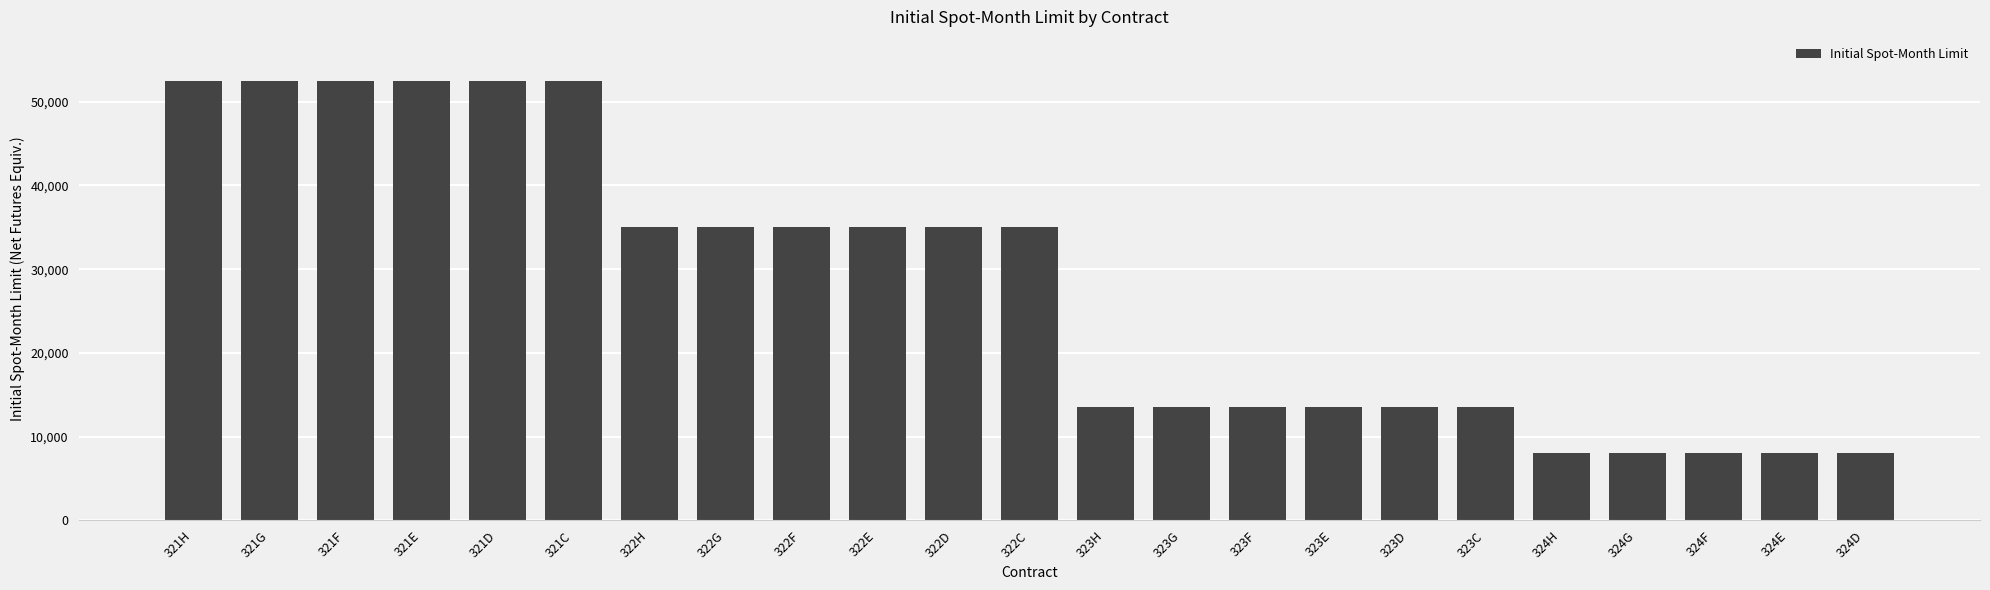

What is the minimum value shown in the chart?

8000